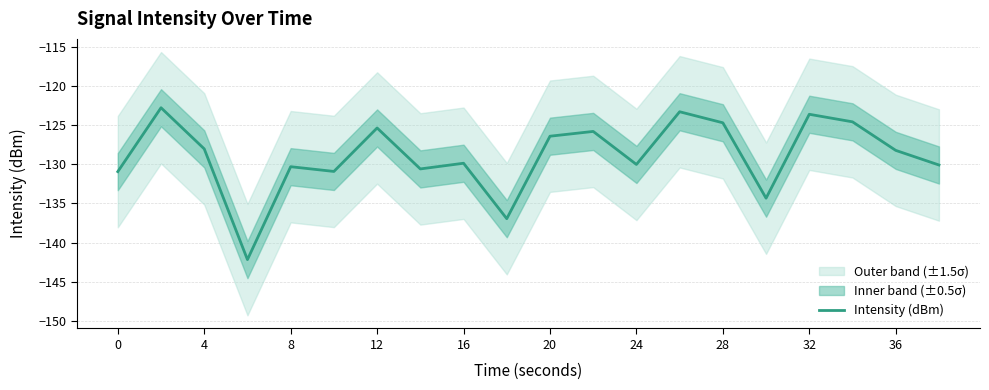

The value of Intensity (dBm) at 4 is -128.0. True or false?

True